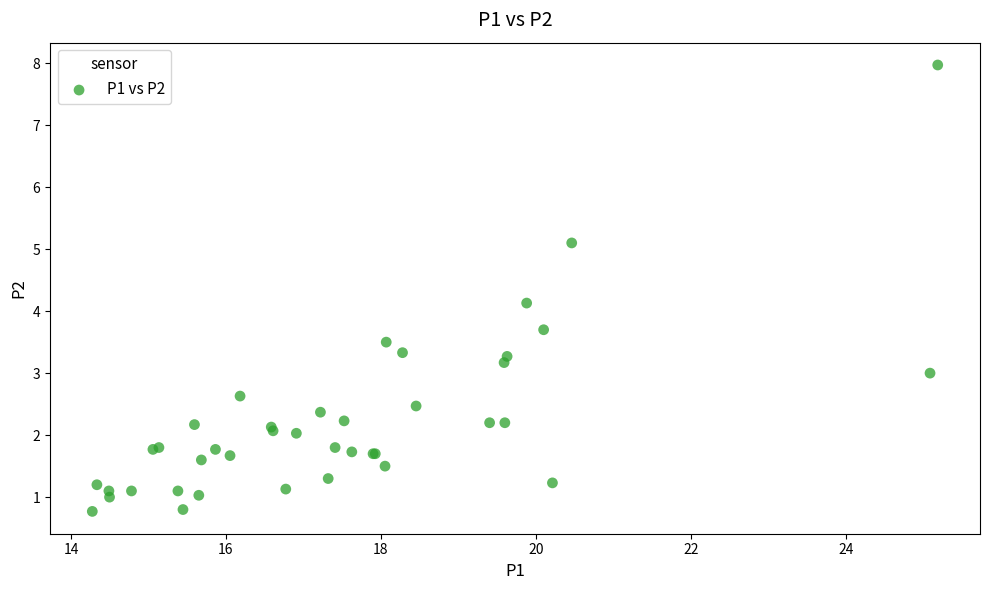

What Y value in the scatter plot is closest to 4?

4.1